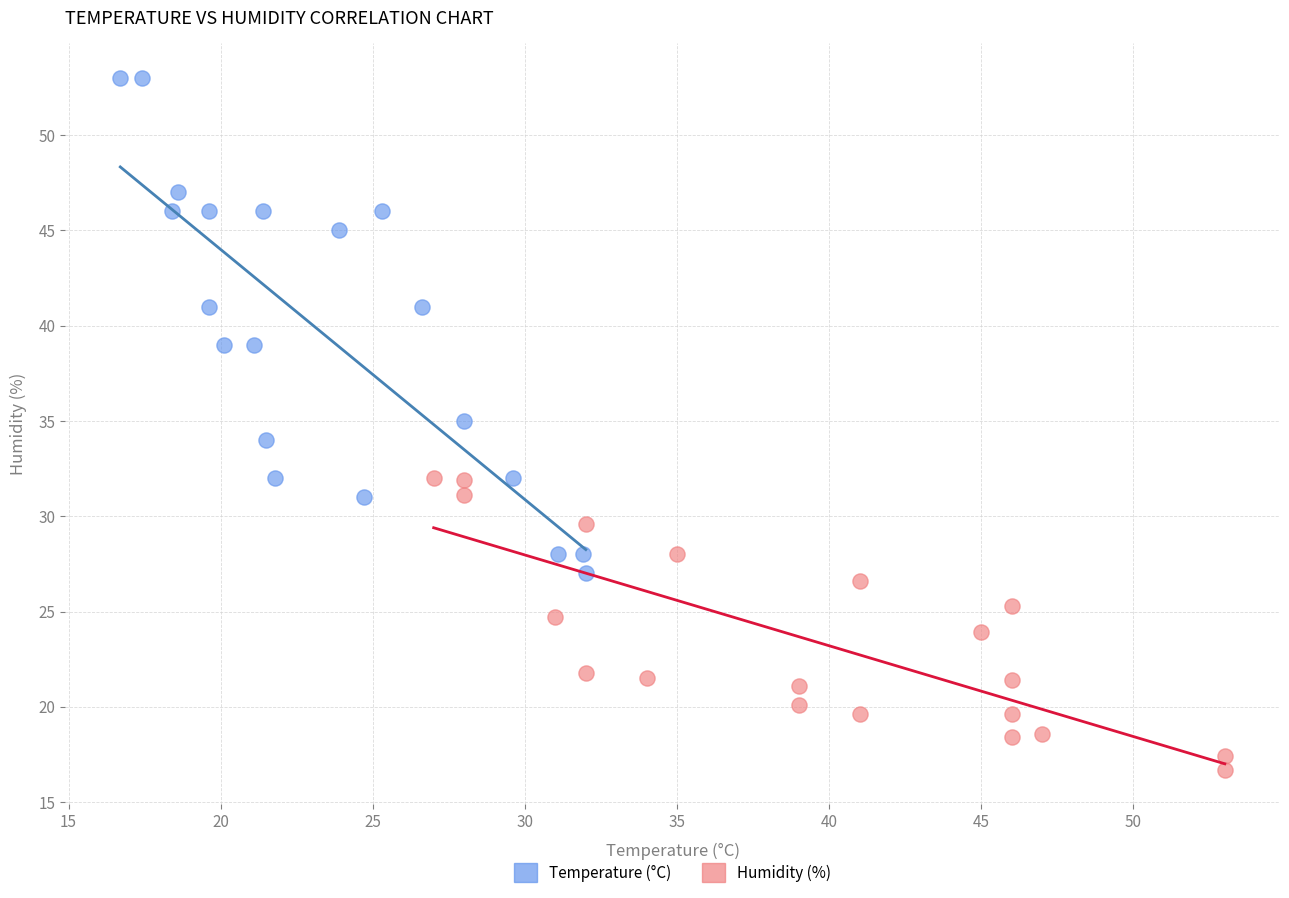

Which series has the widest spread of Y values?

Temperature (°C)